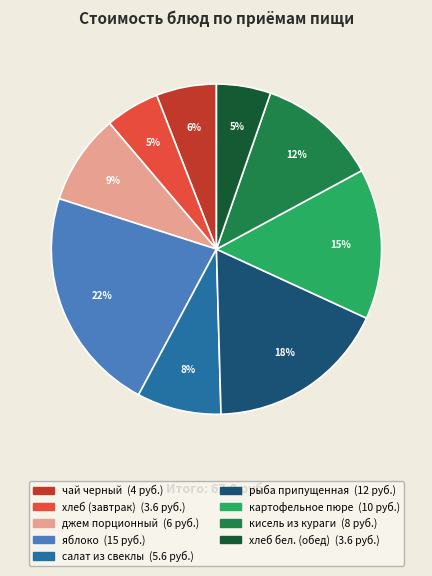

To the nearest percent, what is the average slice percentage?

11%